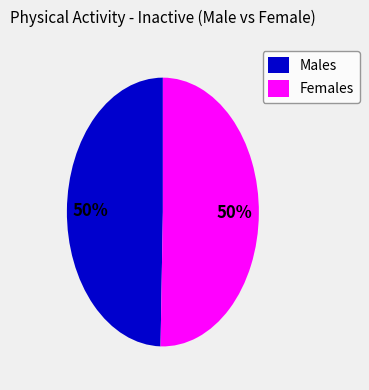

True or false: Females accounts for 50% of the total.

True